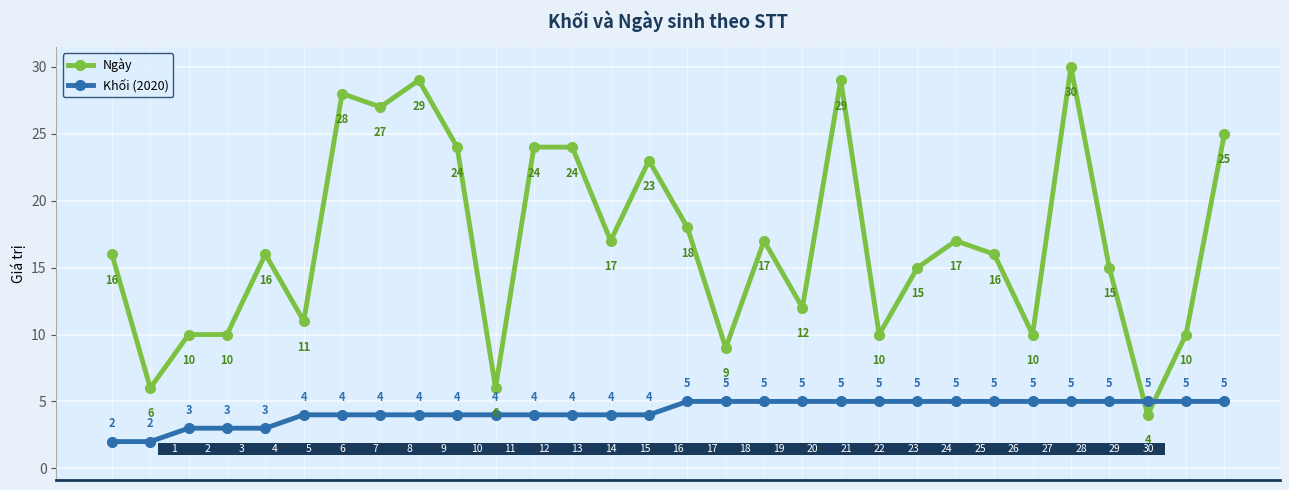

What is the value of the Ngày point at the 17th from the left?

9